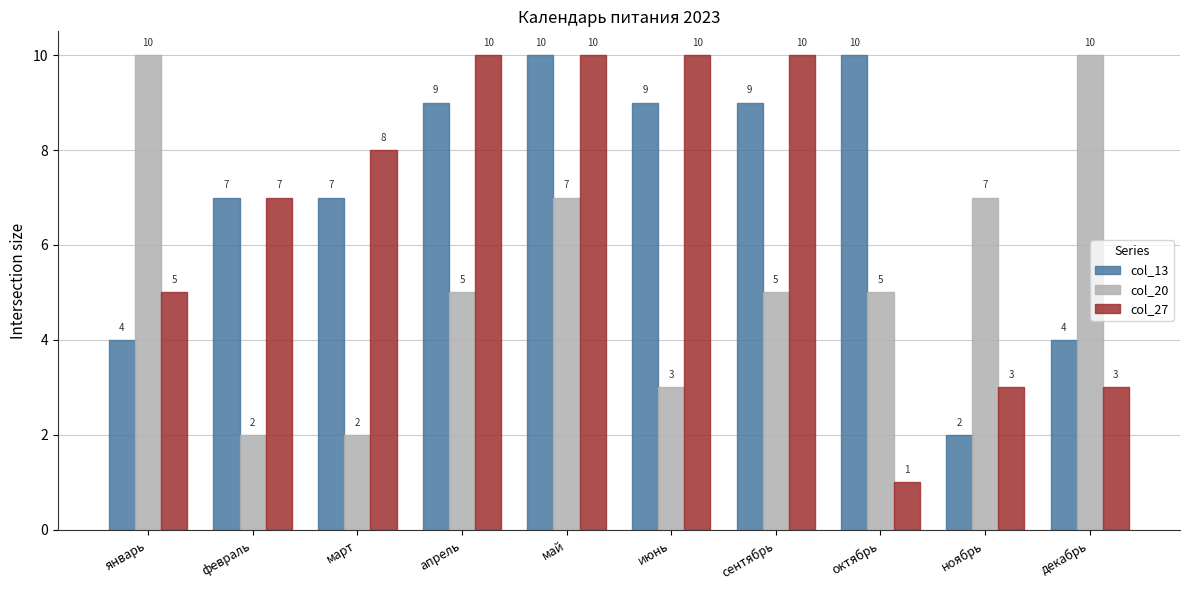

At июнь, list the series in order from smallest to largest.

col_20, col_13, col_27